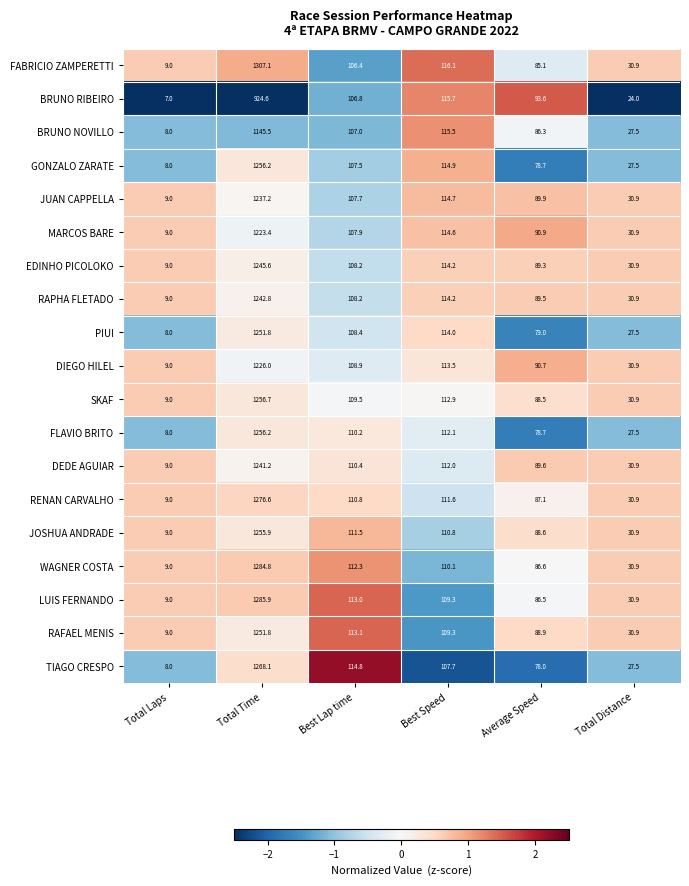

What is the spread (max minus min) of values at Total Time?

382.5